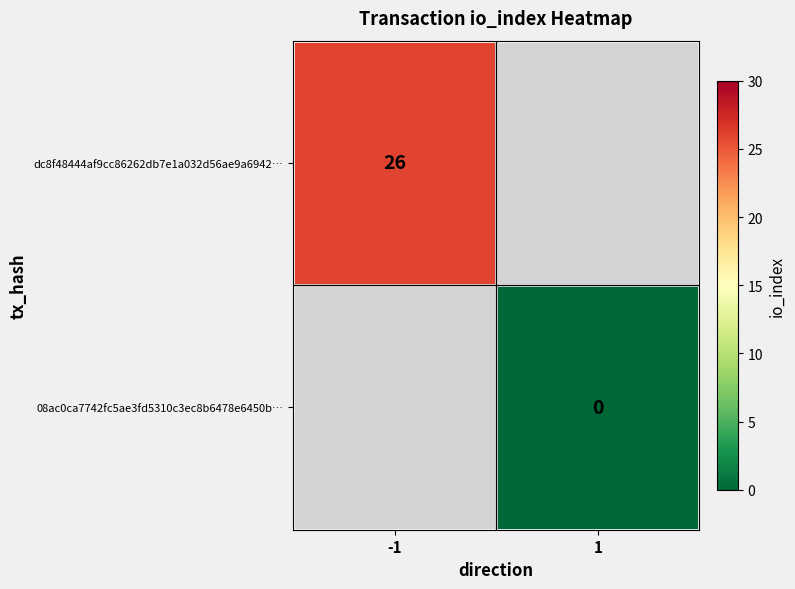

True or false: dc8f48444af9cc86262db7e1a032d56ae9a6942… has a value of 26 at -1.

True